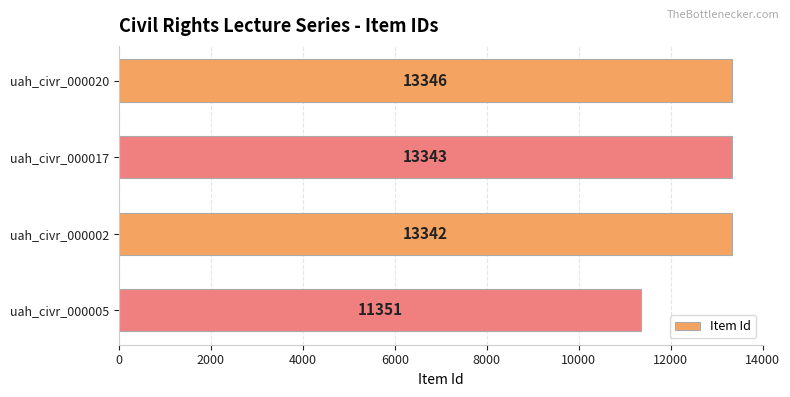

Rank the categories by value from highest to lowest.

uah_civr_000020, uah_civr_000017, uah_civr_000002, uah_civr_000005